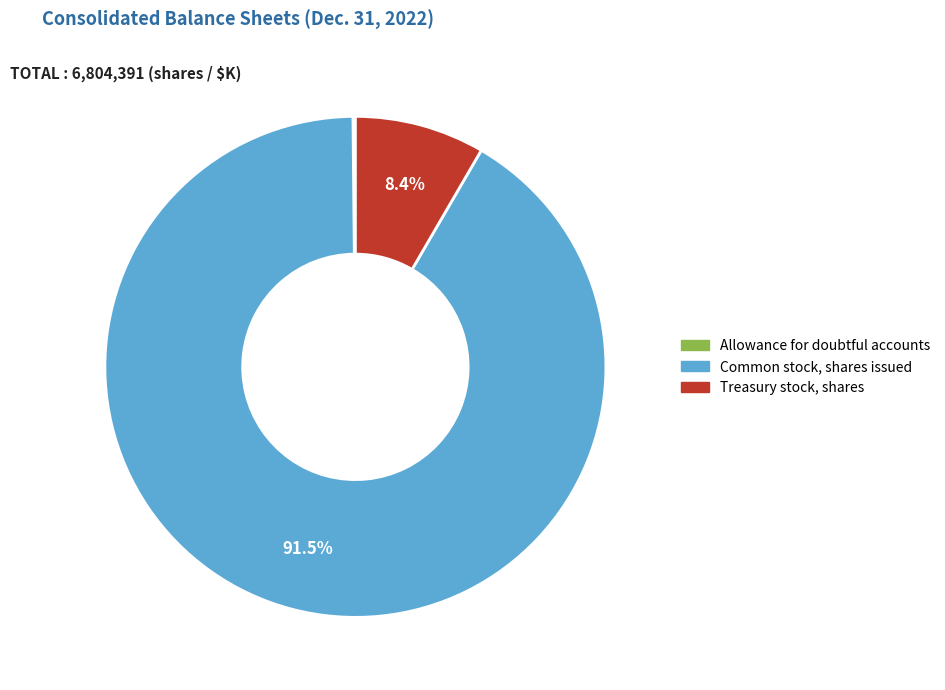

What is the largest slice in the pie chart?

Common stock, shares issued